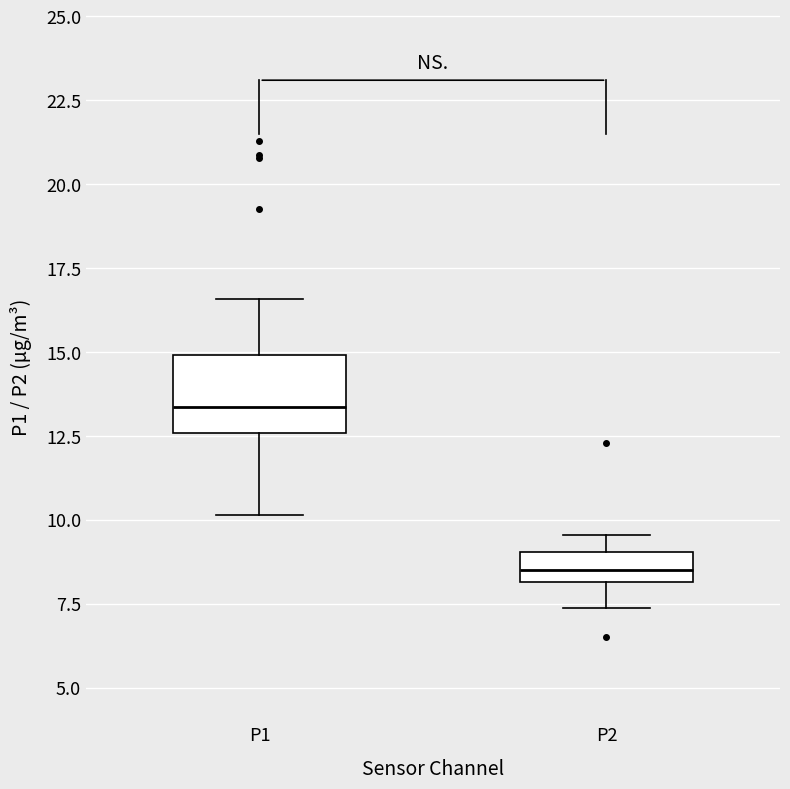

Reading left to right, read every box against the y-axis: the position of its median line, the range the box covers, and the ends of its whiskers. The values are not printed on the chart, so give them approximately, as read against the axis.

P1: median 13.5, box 12.5 to 15.0, whiskers 10.0 to 16.5
P2: median 8.5, box 8.0 to 9.0, whiskers 7.5 to 9.5